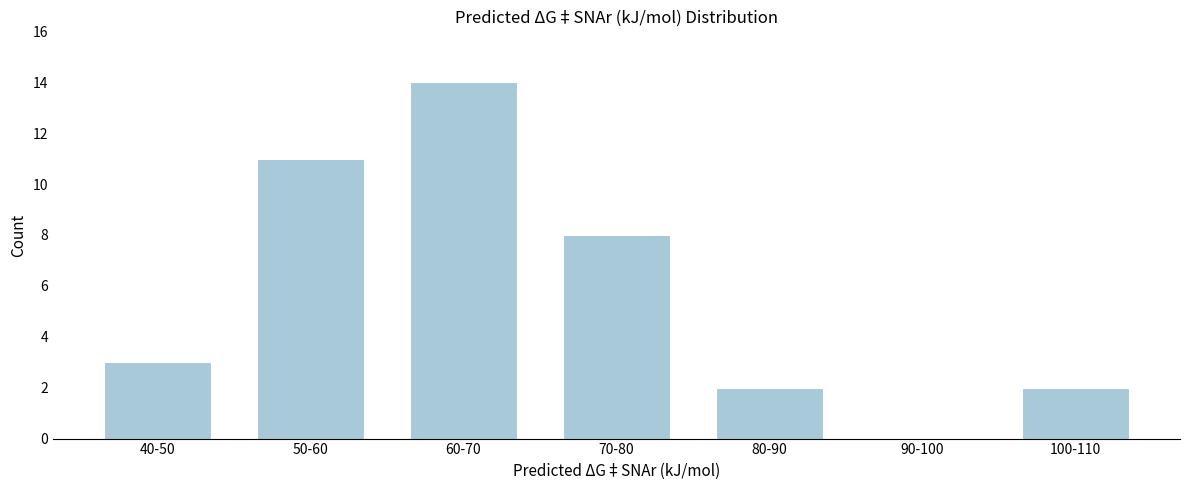

Reading right to left, list all the values displayed in this chart.

100-110=2	90-100=0	80-90=2	70-80=8	60-70=14	50-60=11	40-50=3